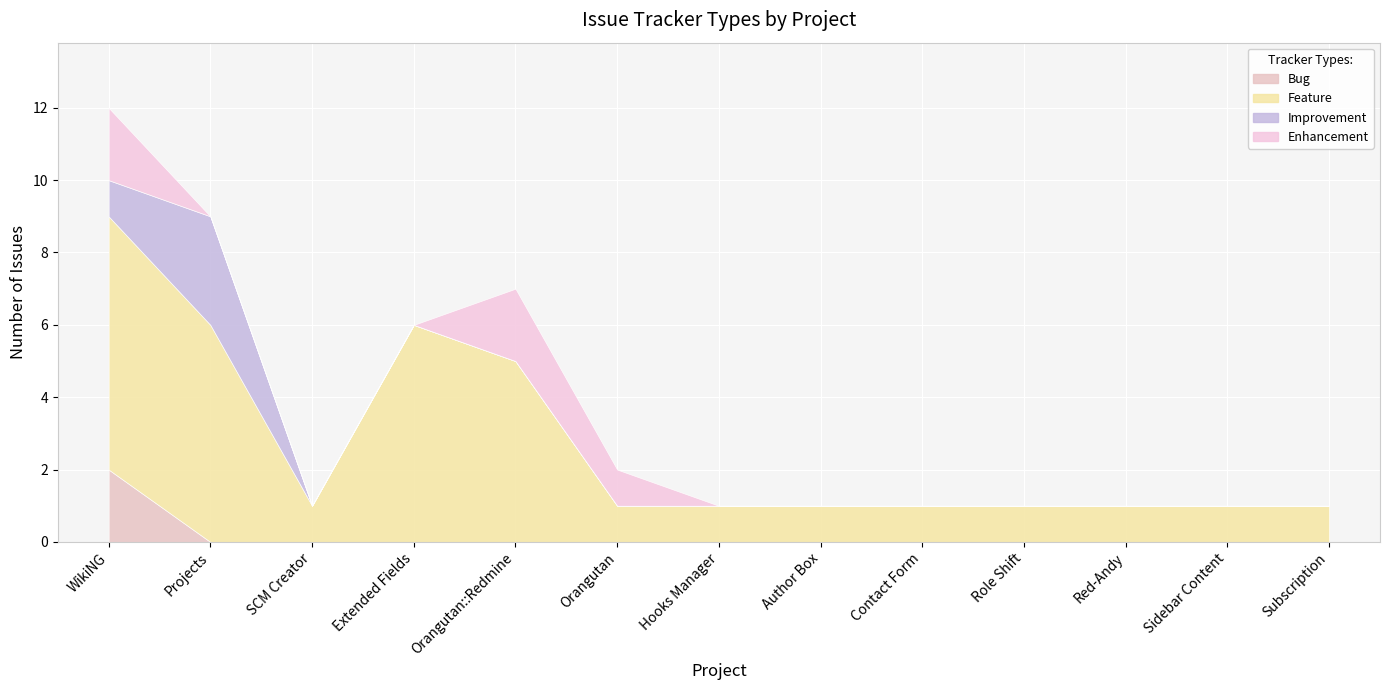

Which series has the widest spread of values?

Feature